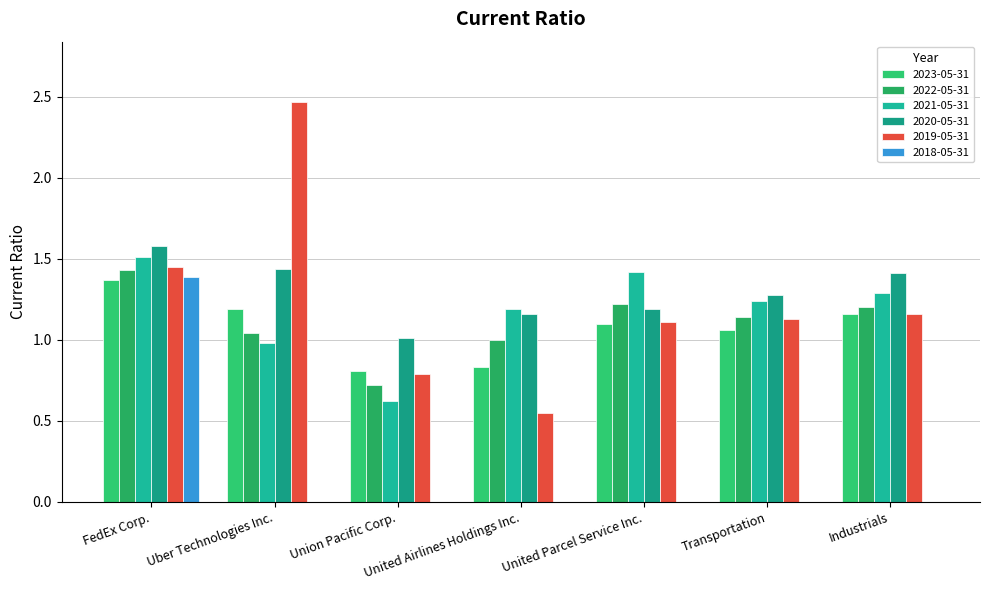

How many data points in 2019-05-31 are above 1?

5